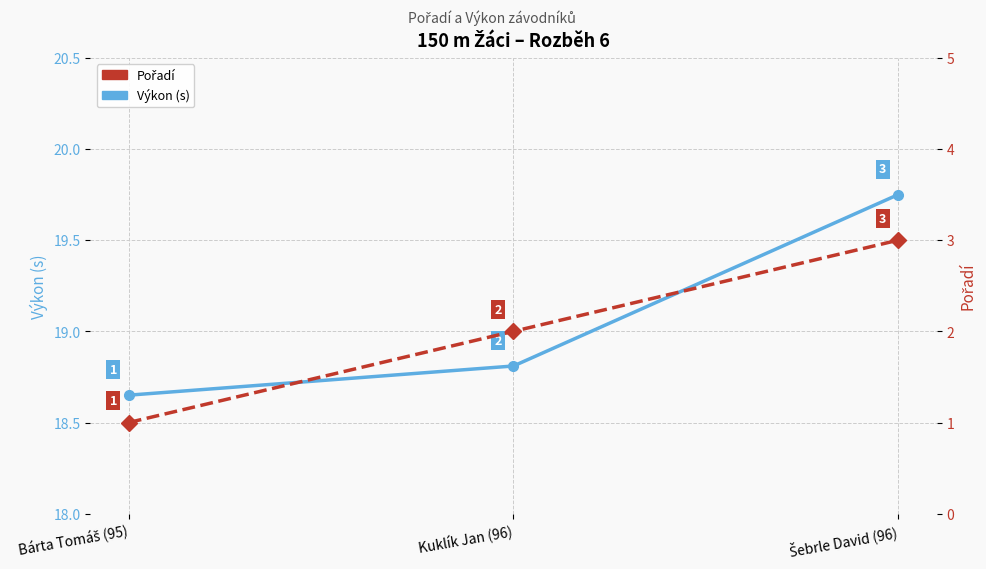

At which category is the sum across all series the highest?

Šebrle David (96)